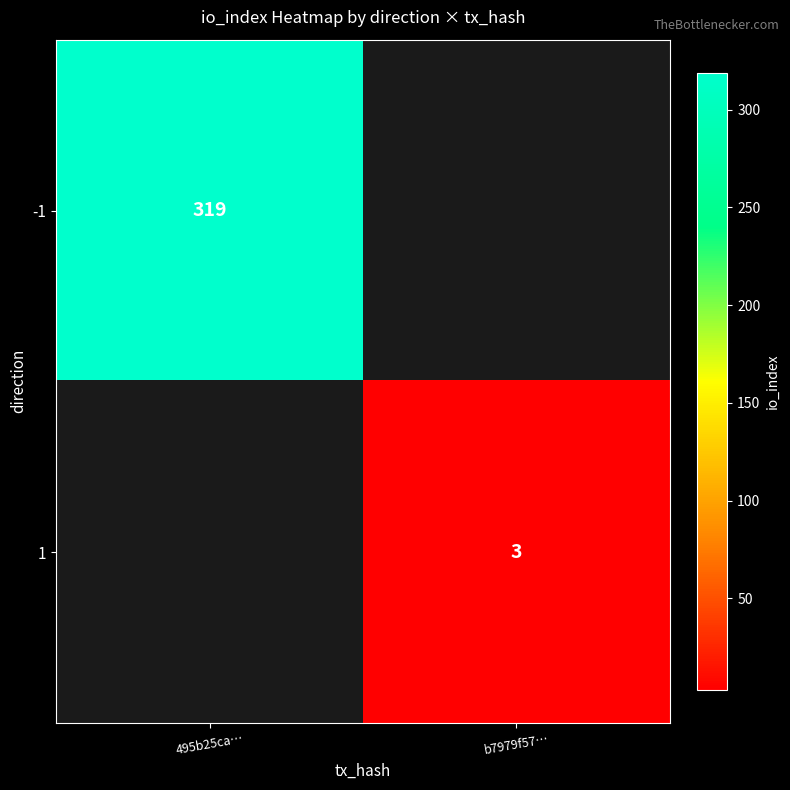

Is the value of -1 at 495b25ca… greater than the value of 1 at b7979f57…?

Yes